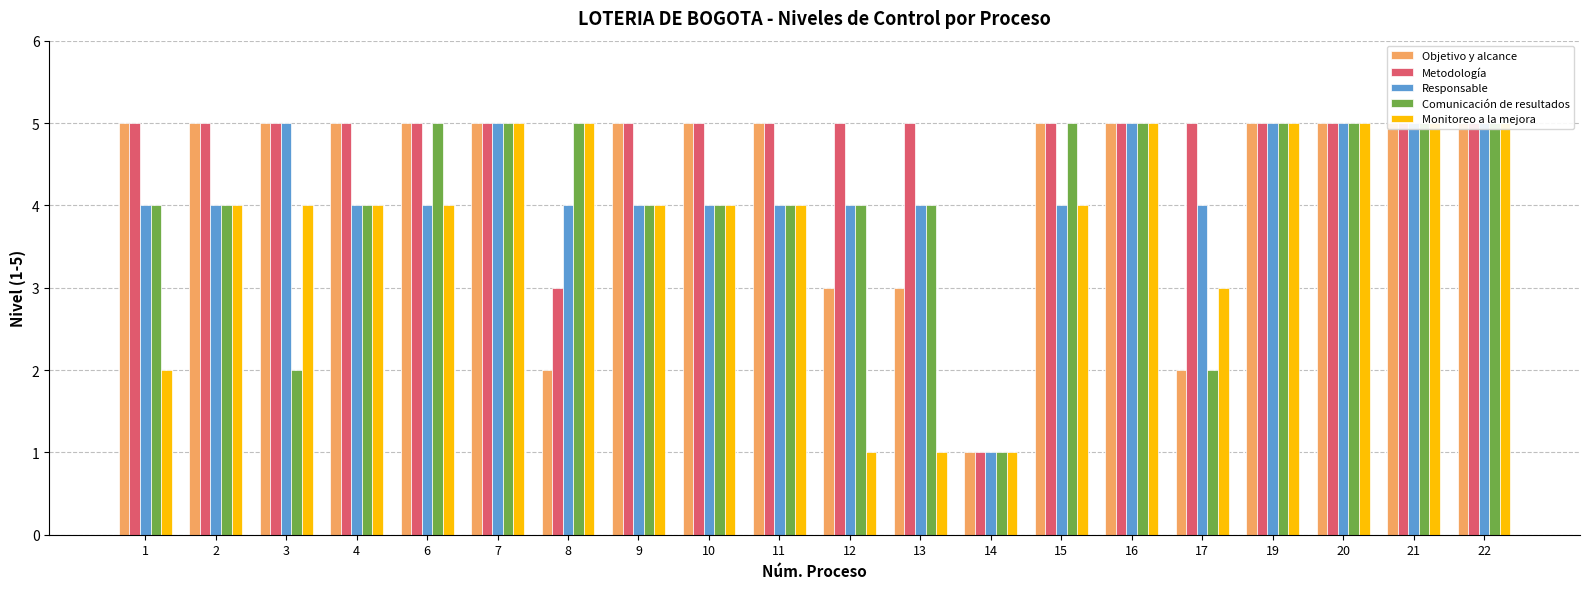

Reading left to right, what are all the values shown in this chart?

Objetivo y alcance: 5	5	5	5	5	5	2	5	5	5	3	3	1	5	5	2	5	5	5	5
Metodología: 5	5	5	5	5	5	3	5	5	5	5	5	1	5	5	5	5	5	5	5
Responsable: 4	4	5	4	4	5	4	4	4	4	4	4	1	4	5	4	5	5	5	5
Comunicación de resultados: 4	4	2	4	5	5	5	4	4	4	4	4	1	5	5	2	5	5	5	5
Monitoreo a la mejora: 2	4	4	4	4	5	5	4	4	4	1	1	1	4	5	3	5	5	5	5